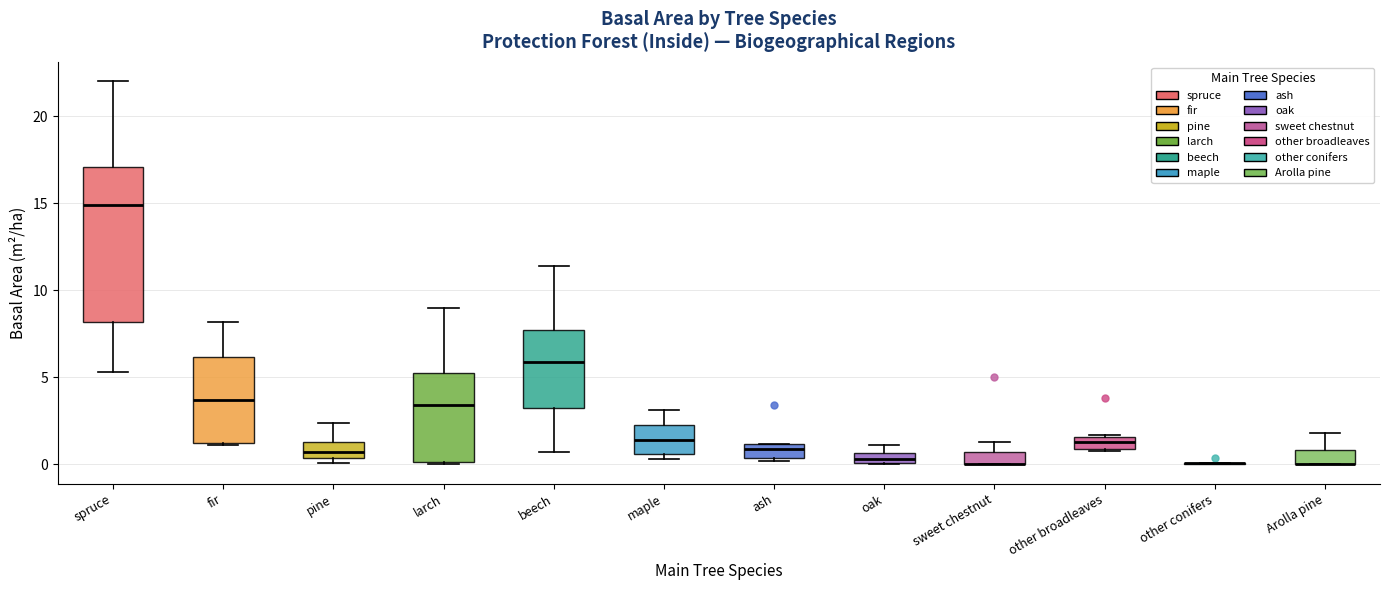

Where is the upper edge of the box for sweet chestnut on the y-axis? The values are not printed on the chart, so give them approximately, as read against the axis.

0.5